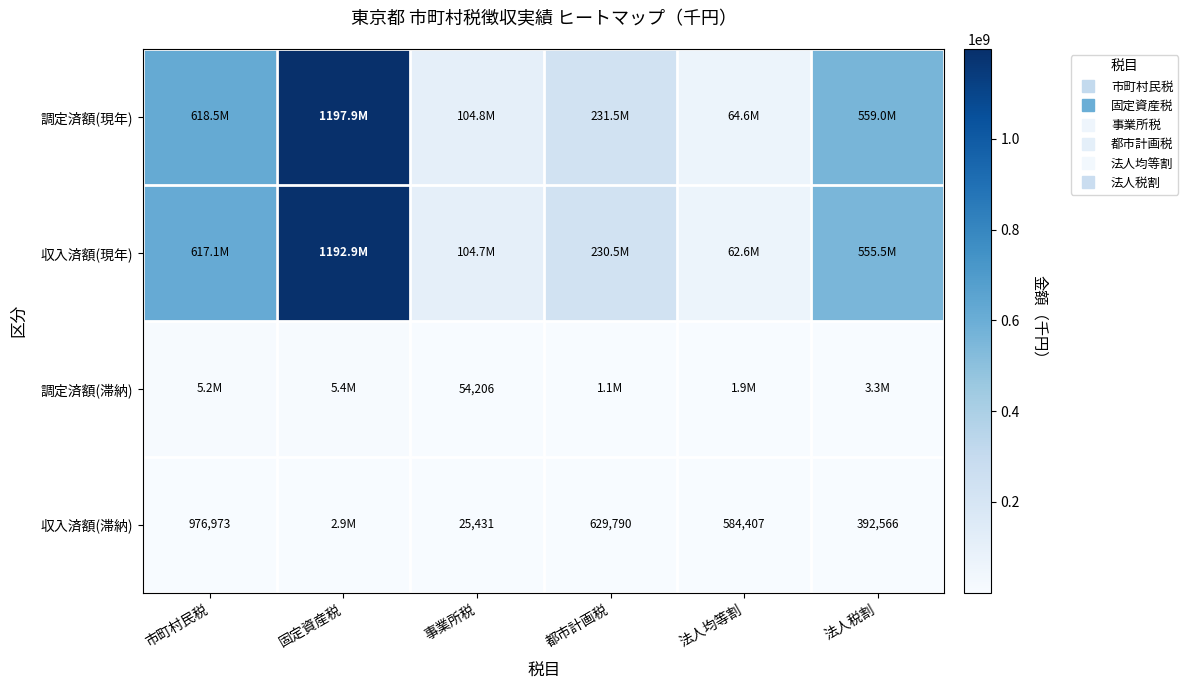

What is the difference between the maximum and second lowest values in the 収入済額(現年) series?

1088157290